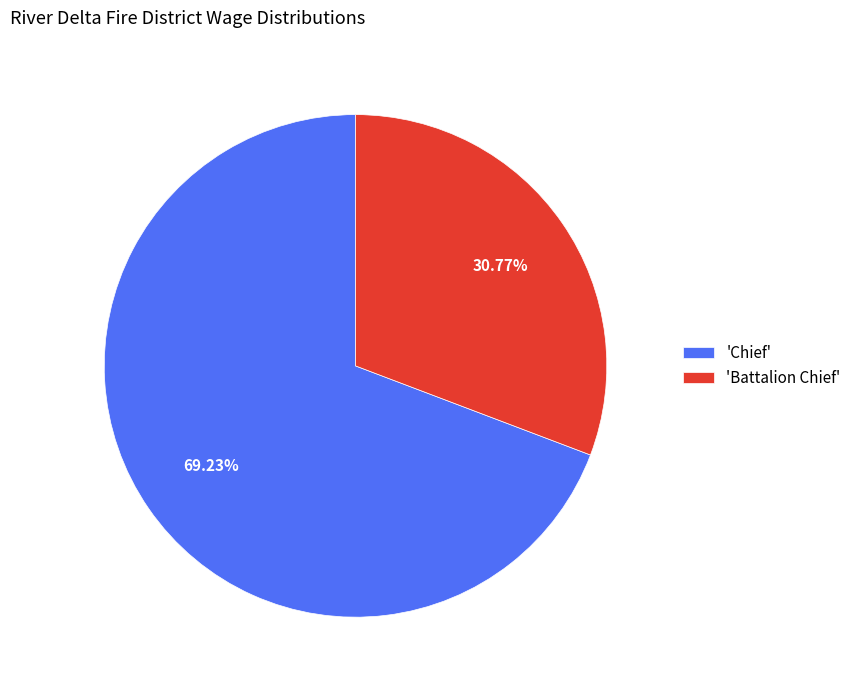

Is 'Battalion Chief' the majority of the pie?

No